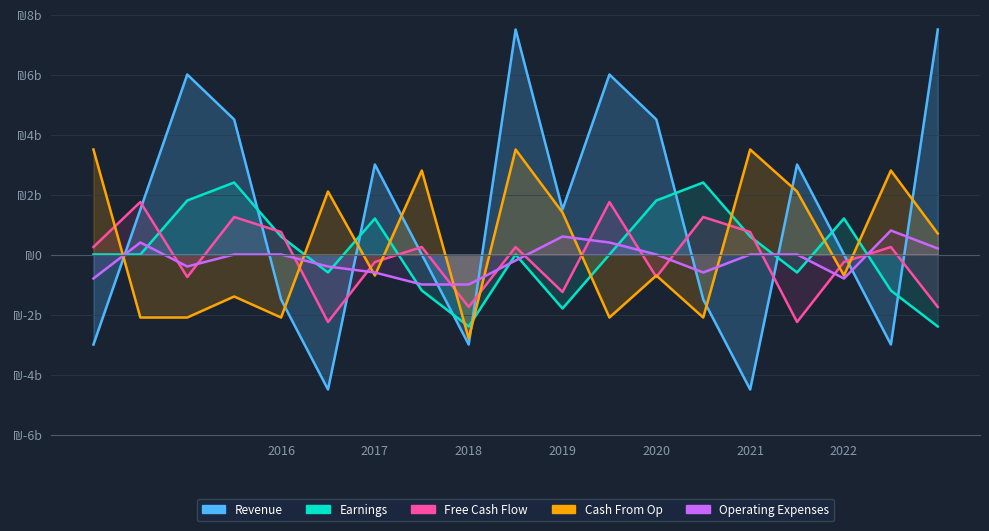

What is the difference between the maximum and second lowest values in the Operating Expenses series?

1.8